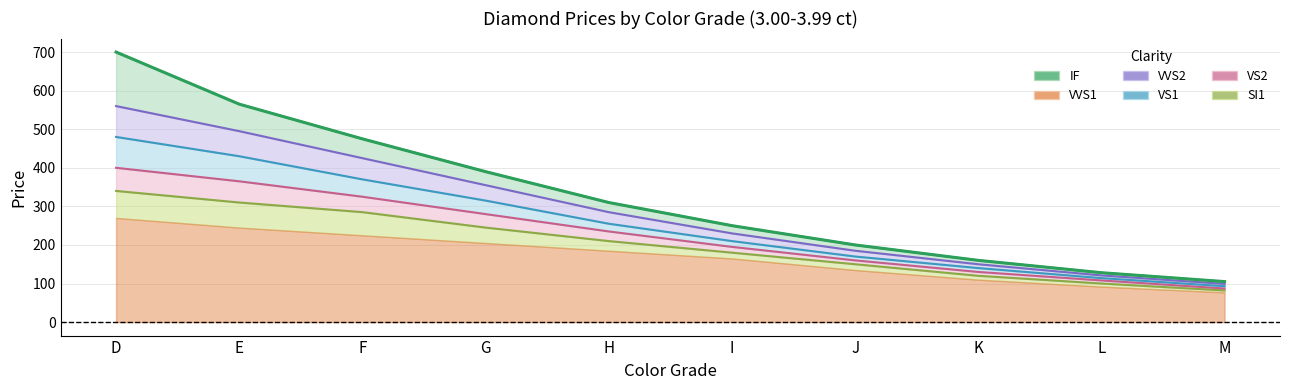

What is the sum of the values at D and J?

900